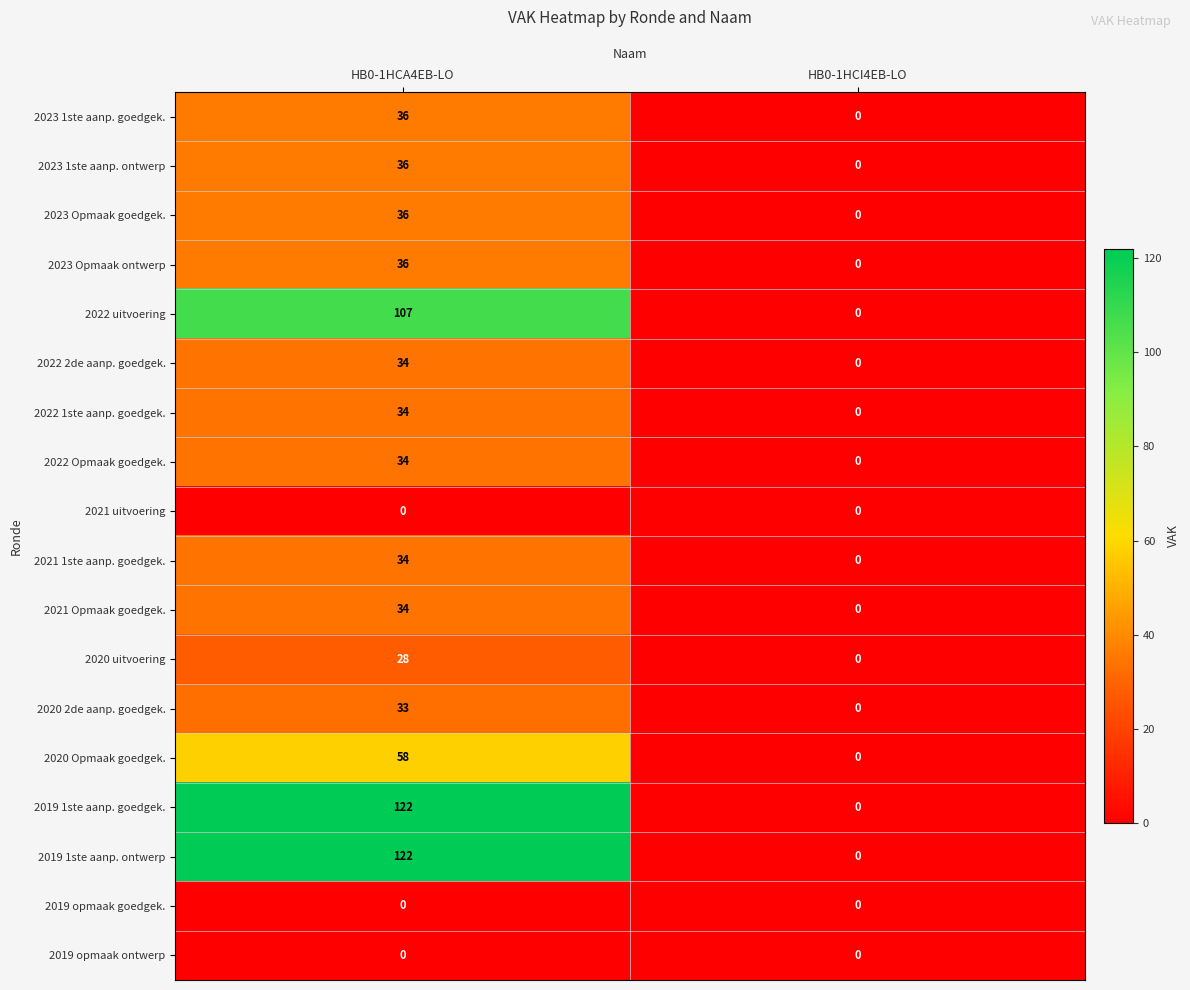

What is the difference between the highest and lowest values at HB0-1HCA4EB-LO?

122